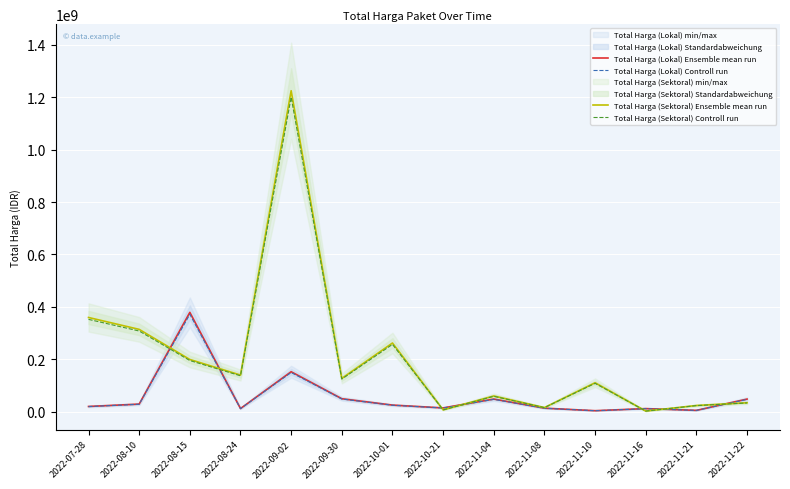

What position from the right is 2022-11-16?

3